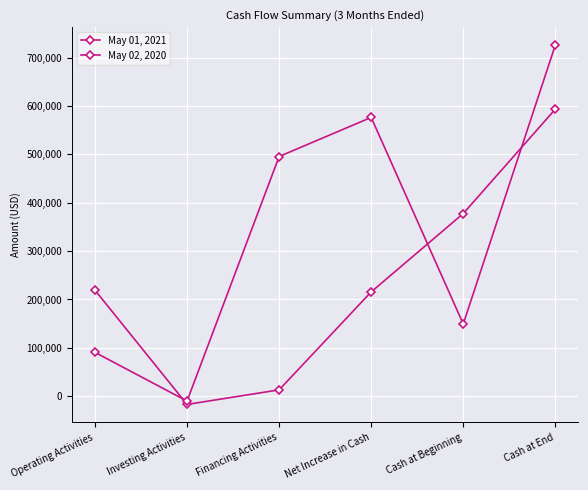

What position from the right is Net Increase in Cash?

3